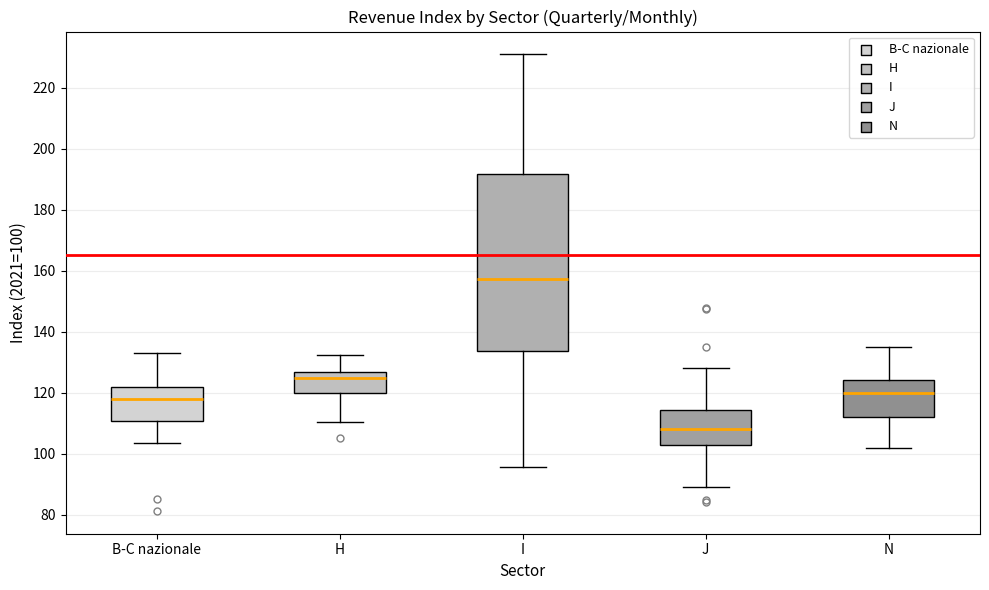

Reading left to right, read every box against the y-axis: the position of its median line, the range the box covers, and the ends of its whiskers. The values are not printed on the chart, so give them approximately, as read against the axis.

B-C nazionale: median 118, box 110 to 122, whiskers 104 to 134
H: median 126 (just below the box's upper edge), box 120 to 126, whiskers 110 to 132
I: median 158, box 134 to 192, whiskers 96 to 230
J: median 108, box 102 to 114, whiskers 90 to 128
N: median 120, box 112 to 124, whiskers 102 to 136